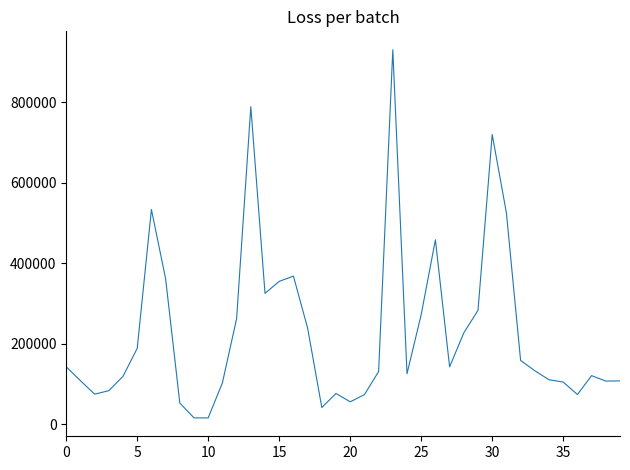

What is the difference between the maximum and minimum values?

915429.5